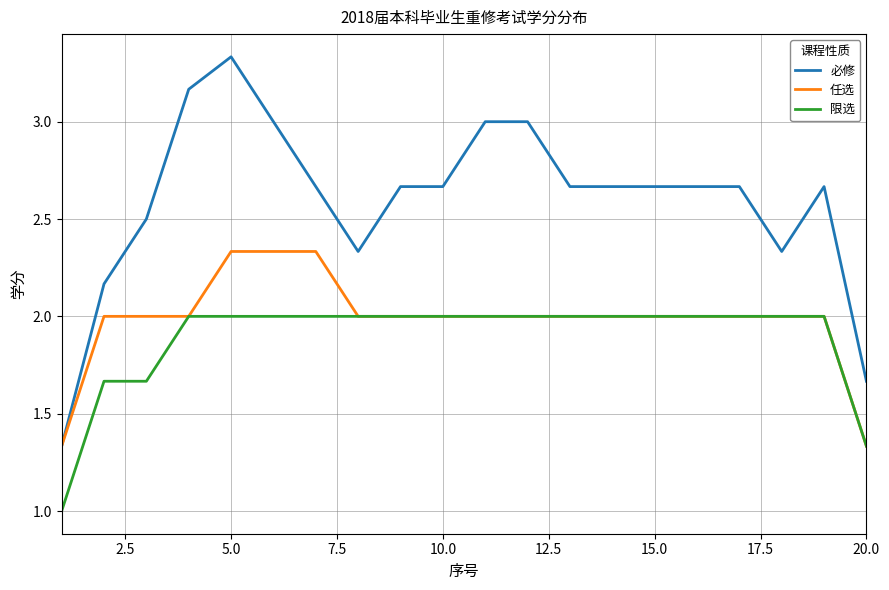

What are all the series names shown in the legend?

必修, 任选, 限选